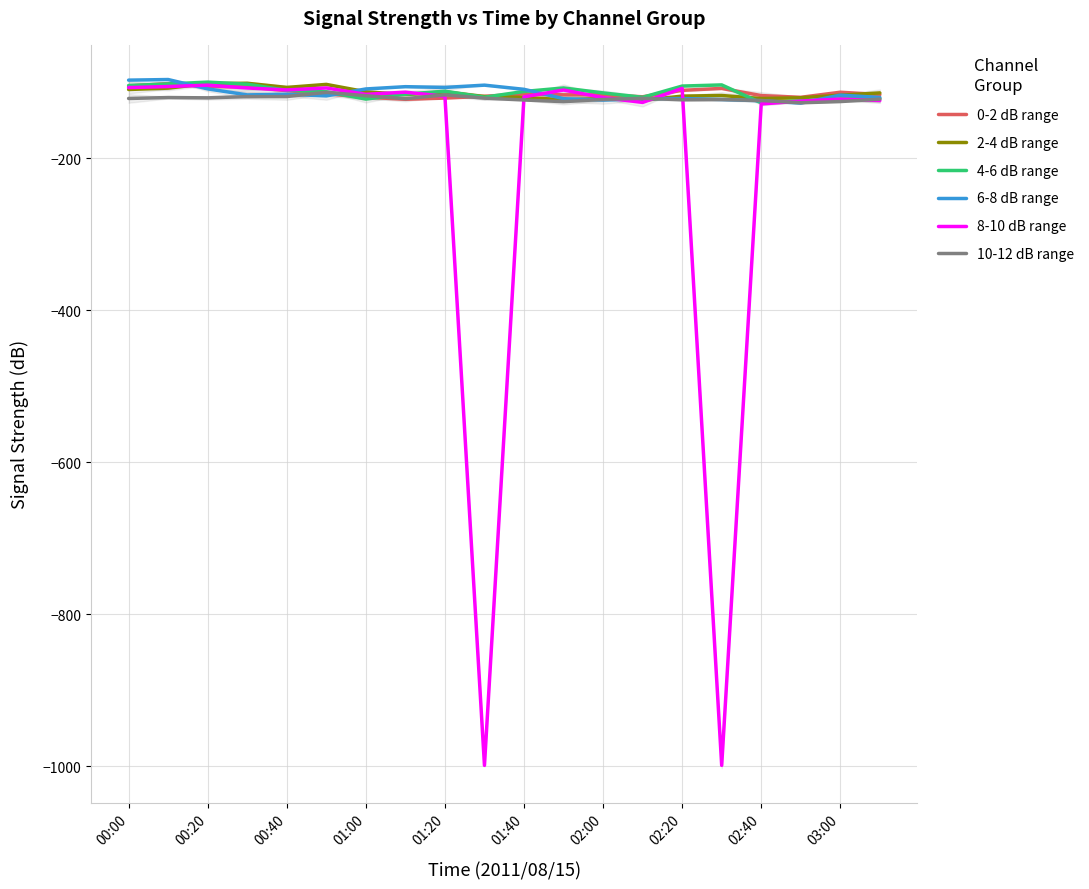

In 0-2 dB range, how many points are lower than both neighbors (excluding endpoints)?

3